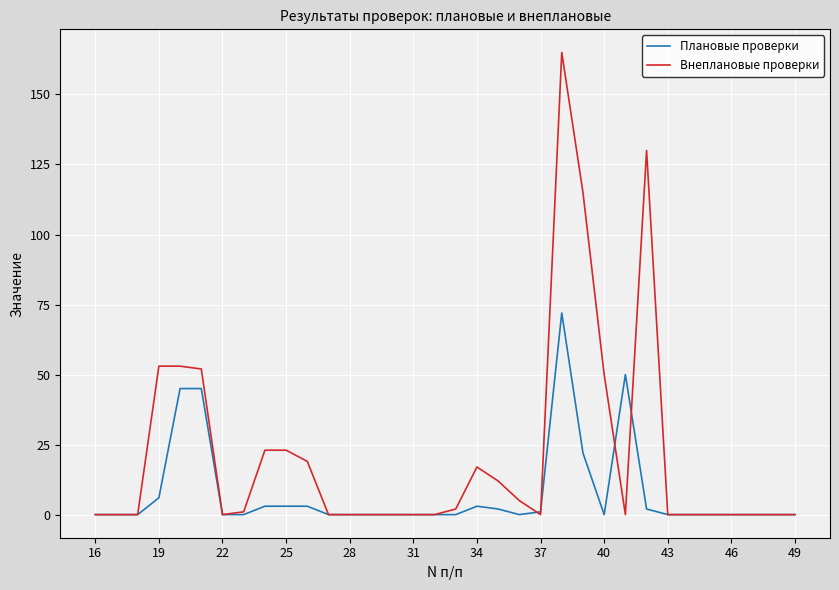

Which series has the largest range (max minus min)?

Внеплановые проверки